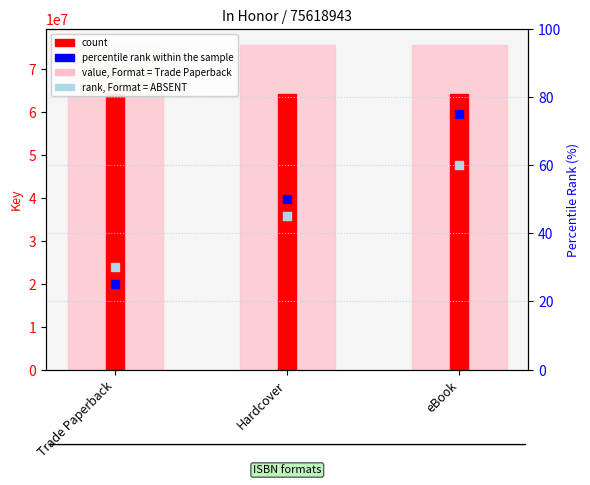

Which series has the widest spread of Y values?

percentile rank within the sample